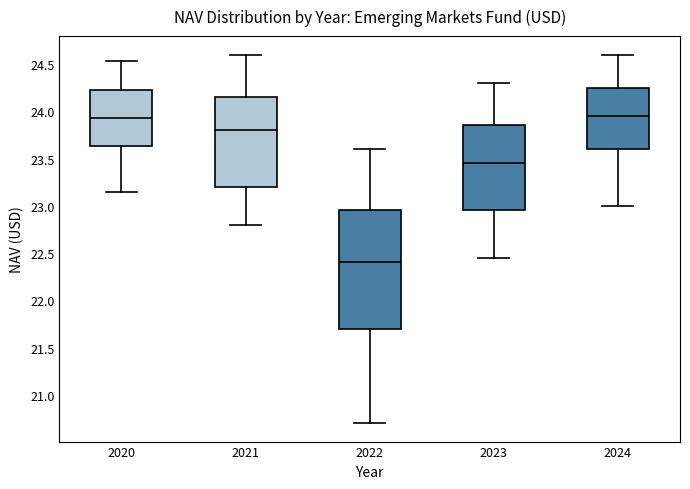

Reading left to right, read every box against the y-axis: the position of its median line, the range the box covers, and the ends of its whiskers. The values are not printed on the chart, so give them approximately, as read against the axis.

2020: median 23.95, box 23.65 to 24.25, whiskers 23.15 to 24.55
2021: median 23.80, box 23.20 to 24.15, whiskers 22.80 to 24.60
2022: median 22.40, box 21.70 to 22.95, whiskers 20.70 to 23.60
2023: median 23.45, box 22.95 to 23.85, whiskers 22.45 to 24.30
2024: median 23.95, box 23.60 to 24.25, whiskers 23.00 to 24.60